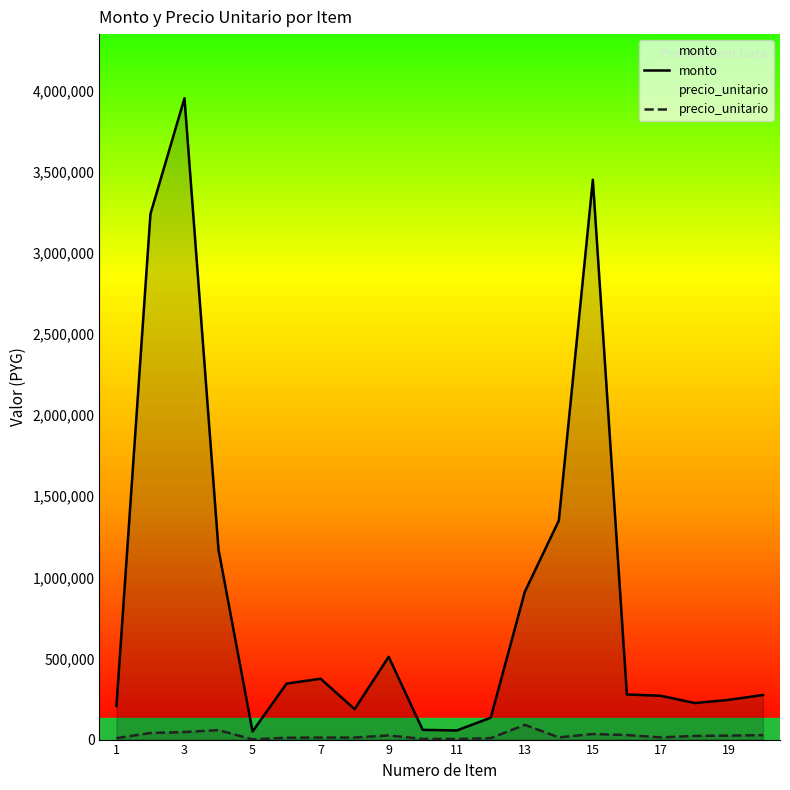

How many interior local valleys does the precio_unitario series have?

4